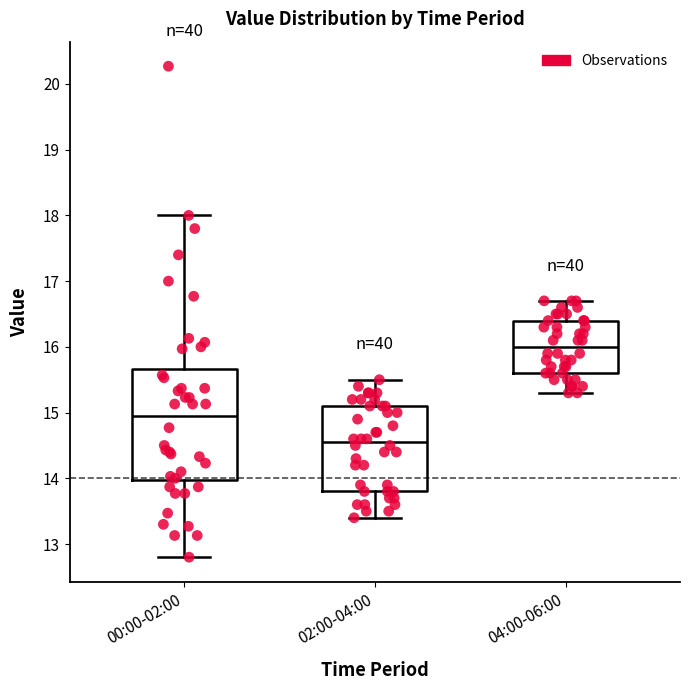

Reading left to right, transcribe this box plot: for each box, give where its median line is, the range the box spans, and where its two whiskers end, as read against the y-axis. The values are not printed on the chart, so give them approximately, as read against the axis.

00:00-02:00: median 15.0, box 14.0 to 15.7, whiskers 12.8 to 18.0
02:00-04:00: median 14.6, box 13.8 to 15.1, whiskers 13.4 to 15.5
04:00-06:00: median 16.0, box 15.6 to 16.4, whiskers 15.3 to 16.7